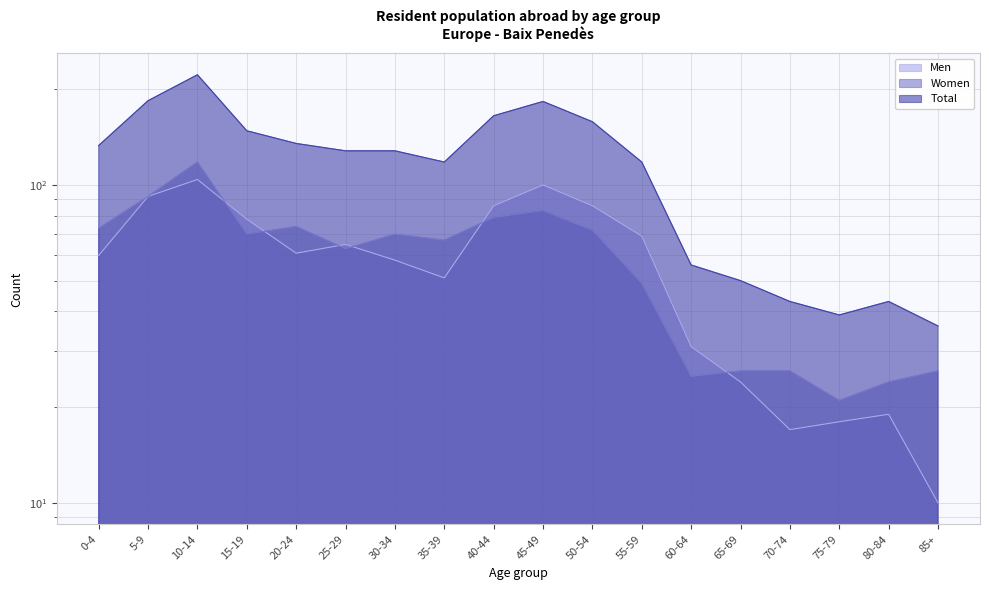

Reading right to left, extract all data points from this chart.

Men: 85+=10	80-84=19	75-79=18	70-74=17	65-69=24	60-64=31	55-59=69	50-54=86	45-49=100	40-44=86	35-39=51	30-34=58	25-29=65	20-24=61	15-19=78	10-14=104	5-9=92	0-4=60
Women: 85+=26	80-84=24	75-79=21	70-74=26	65-69=26	60-64=25	55-59=49	50-54=72	45-49=83	40-44=79	35-39=67	30-34=70	25-29=63	20-24=74	15-19=70	10-14=118	5-9=92	0-4=73
Total: 85+=36	80-84=43	75-79=39	70-74=43	65-69=50	60-64=56	55-59=118	50-54=158	45-49=183	40-44=165	35-39=118	30-34=128	25-29=128	20-24=135	15-19=148	10-14=222	5-9=184	0-4=133